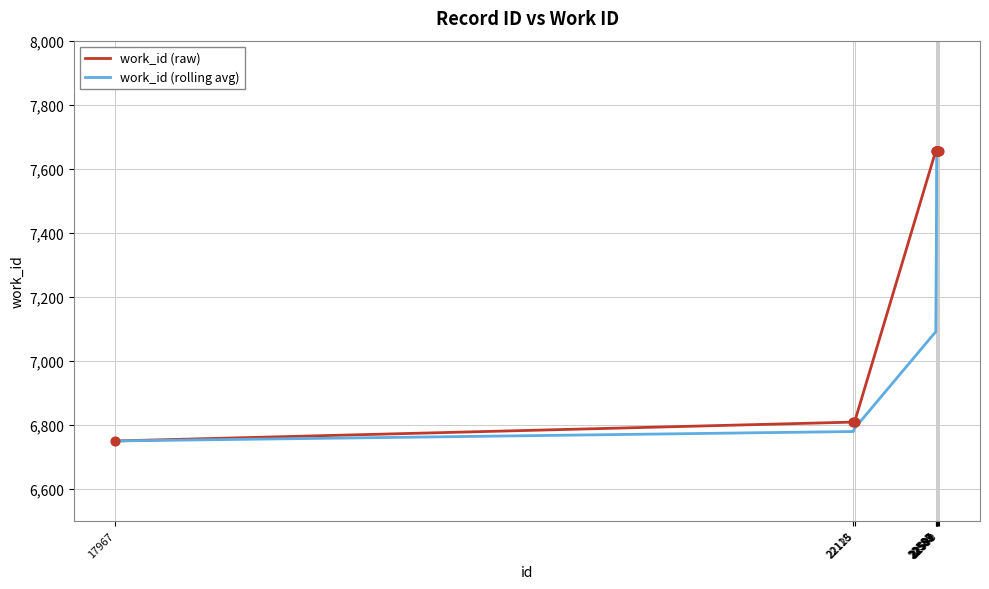

What are all the series names shown in the legend?

work_id (raw), work_id (rolling avg)